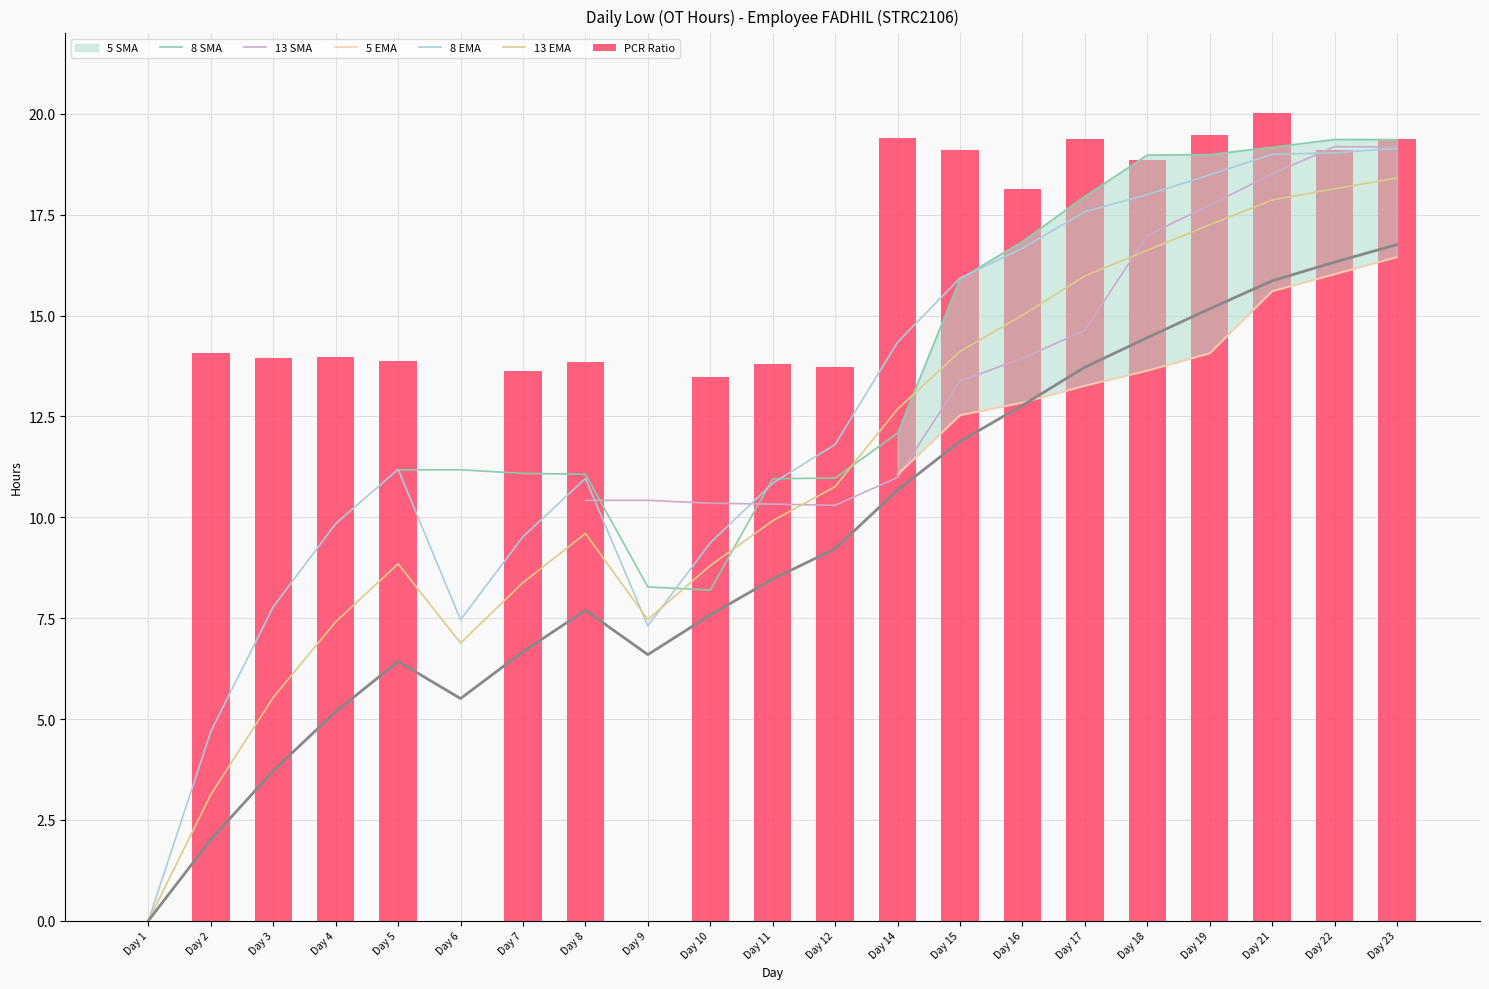

Is it true that 8 EMA equals 2.4 at Day 9?

False